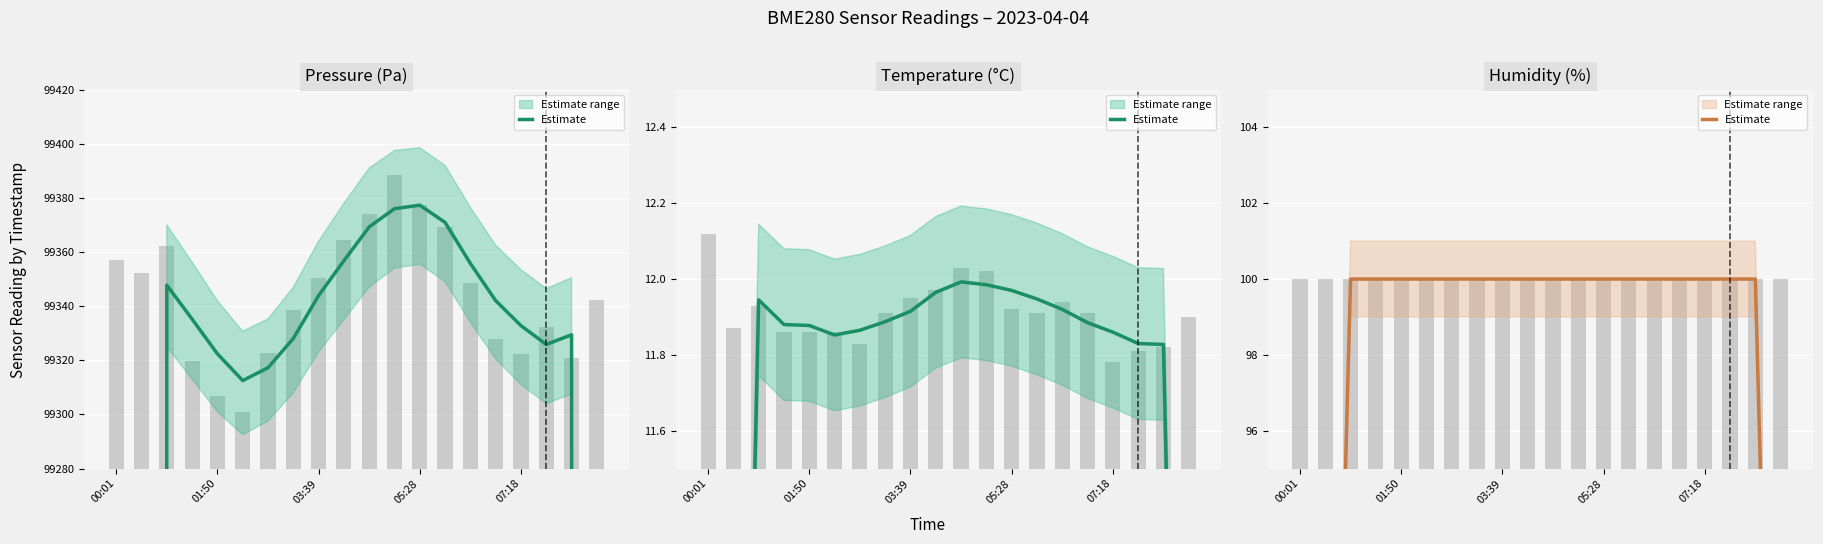

What is the value of the 15th bar from the left?

100